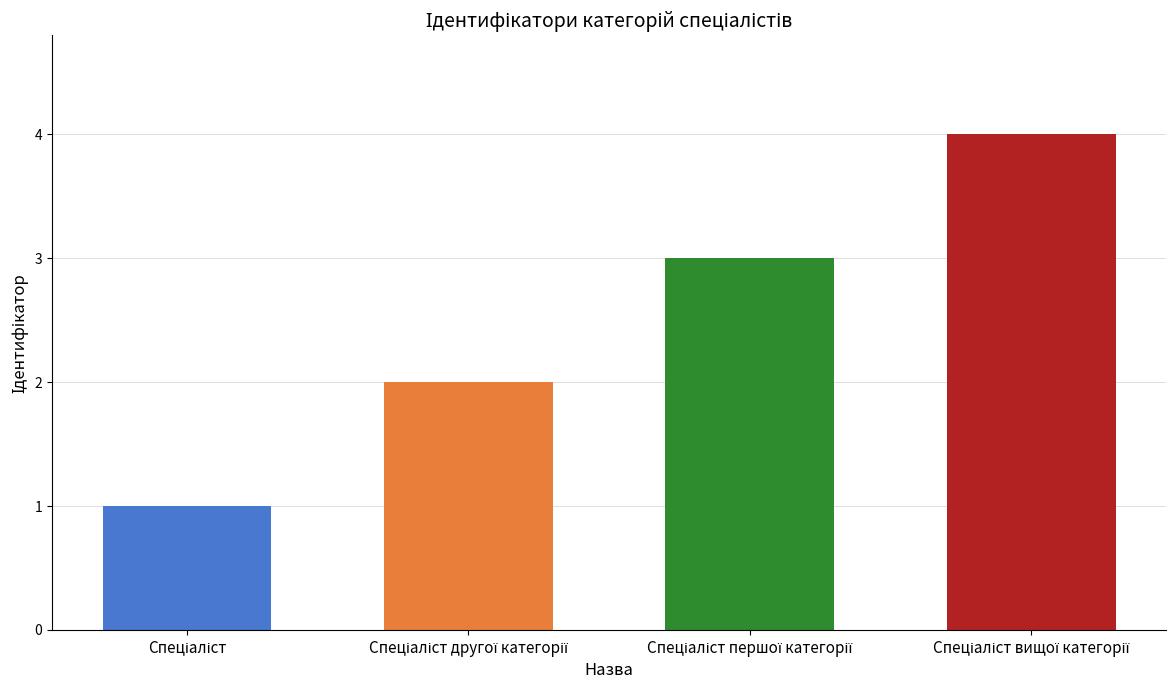

Is it true that the value at Спеціаліст другої категорії is 3?

False